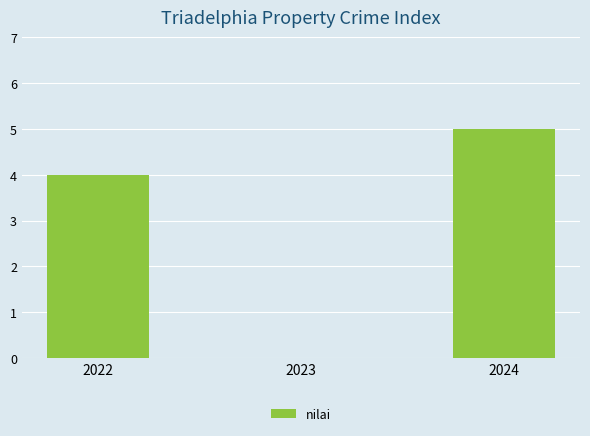

Reading right to left, extract all data points from this chart.

2024=5	2023=0	2022=4